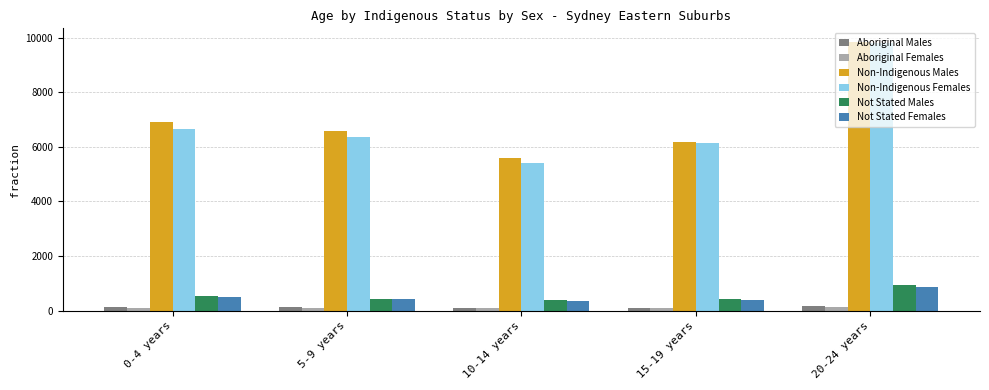

Which series has the widest spread of values?

Non-Indigenous Females